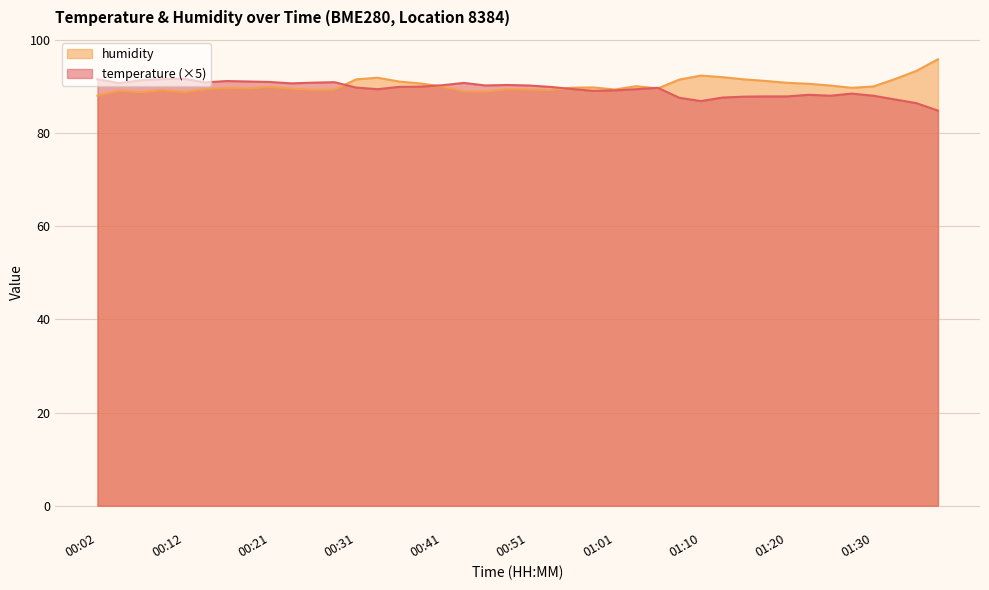

Which series has the largest range (max minus min)?

humidity